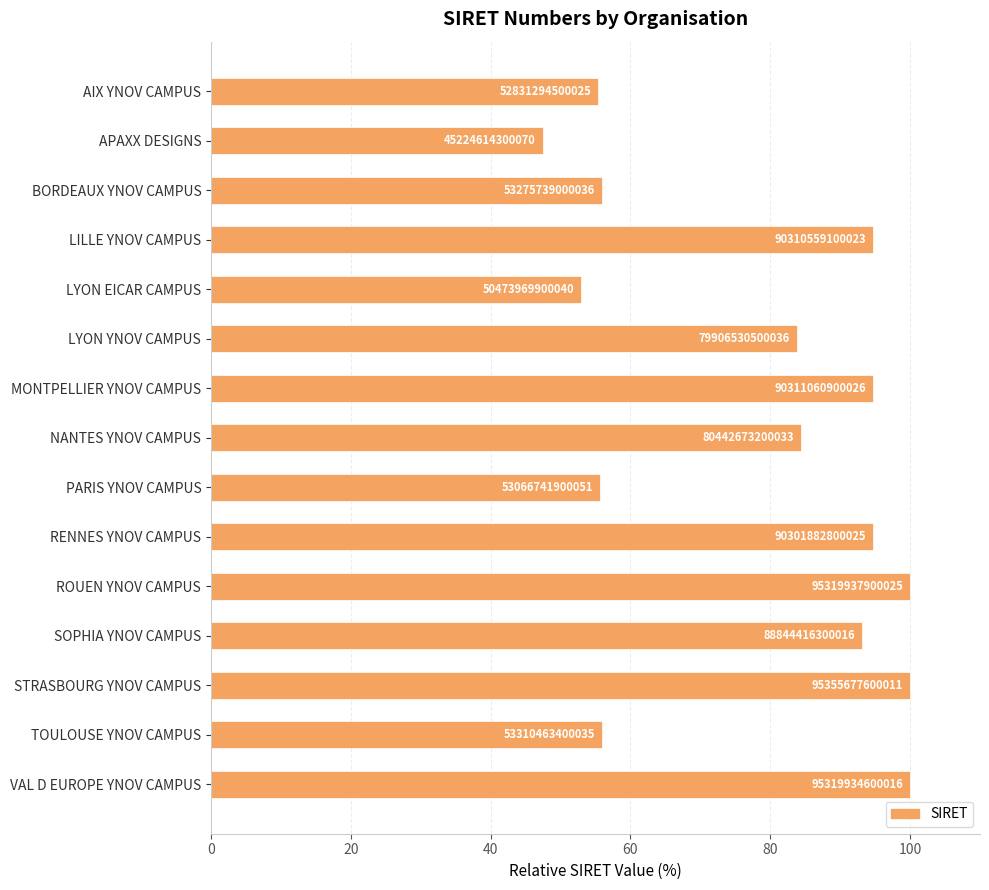

Are the bars horizontal?

Yes